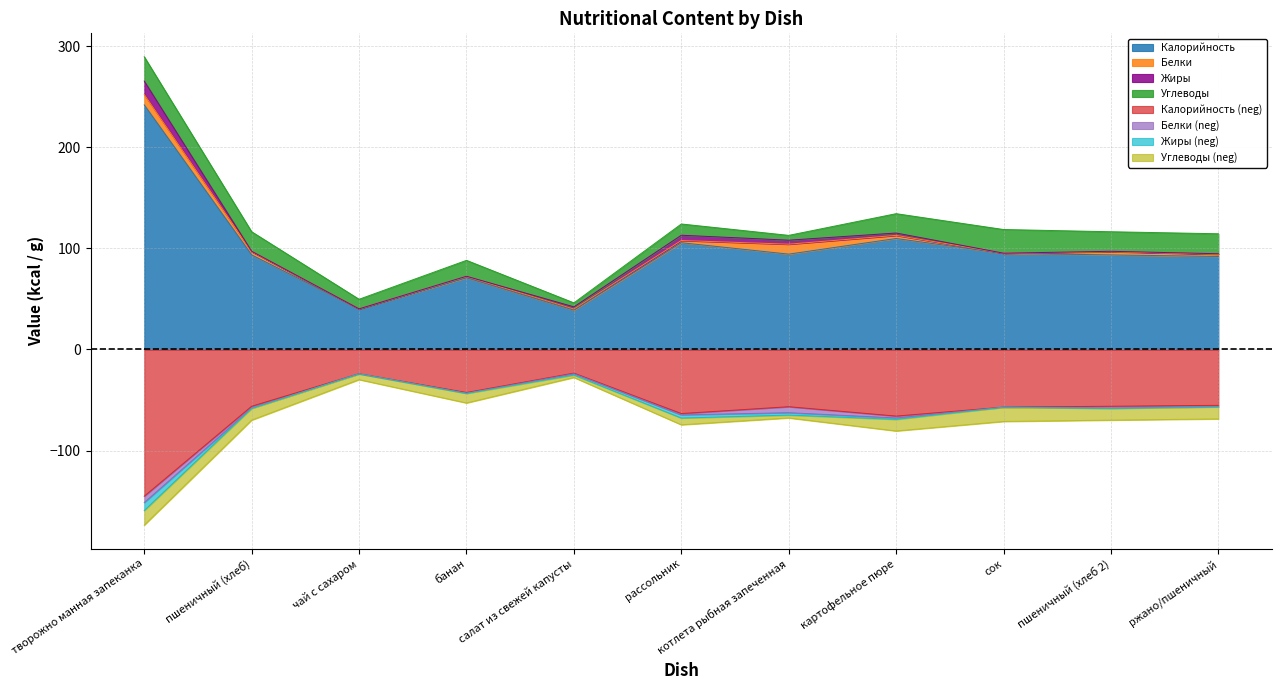

At how many categories does at least one series exceed 66?

9